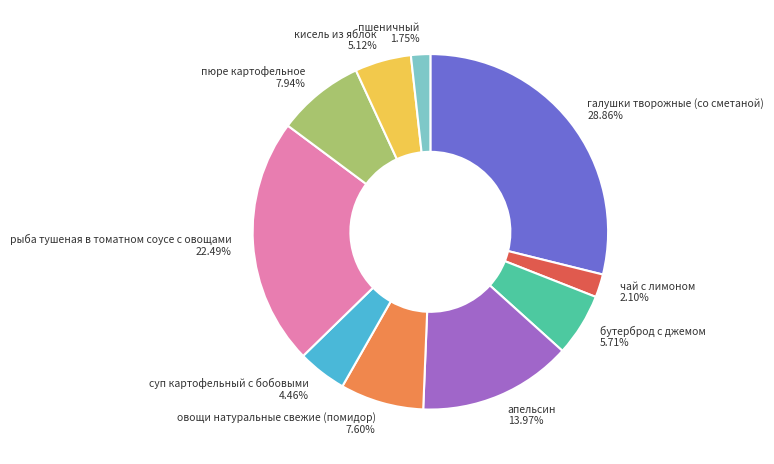

Is it true that пюре картофельное is 17% of the pie?

False